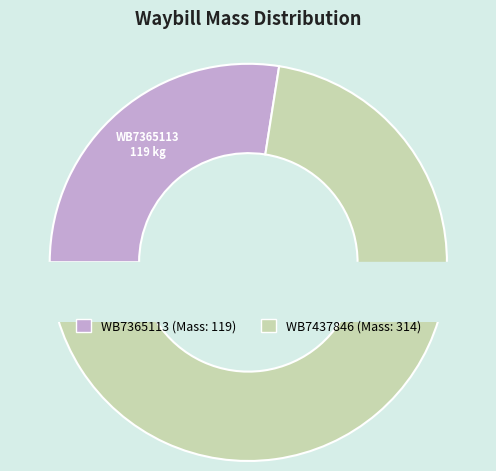

To the nearest percent, what is the difference between the largest and smallest slice percentages?

45%